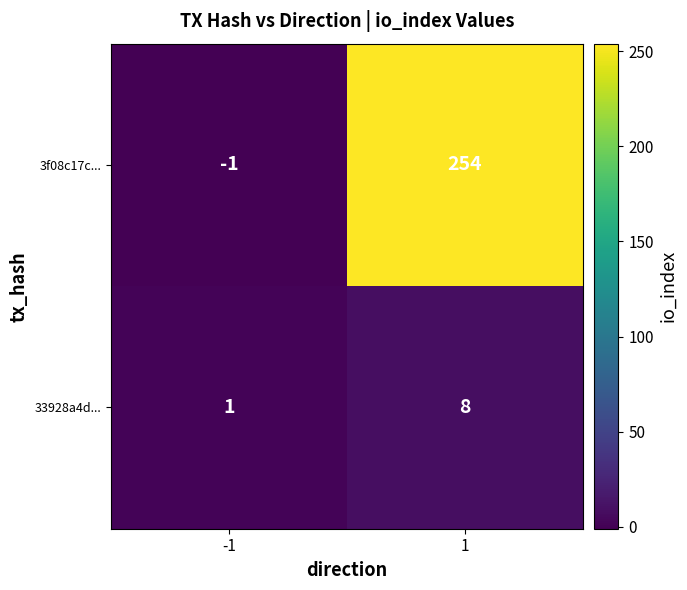

Count the number of data series in this chart.

2